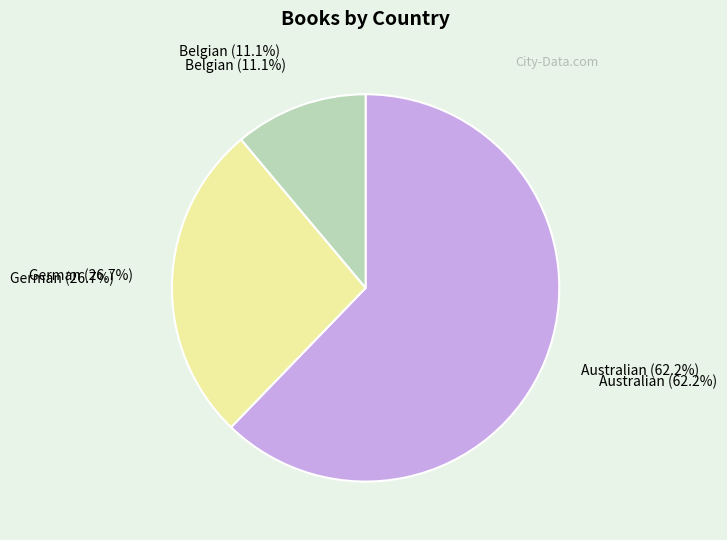

Does Belgian account for over 50% of the chart?

No